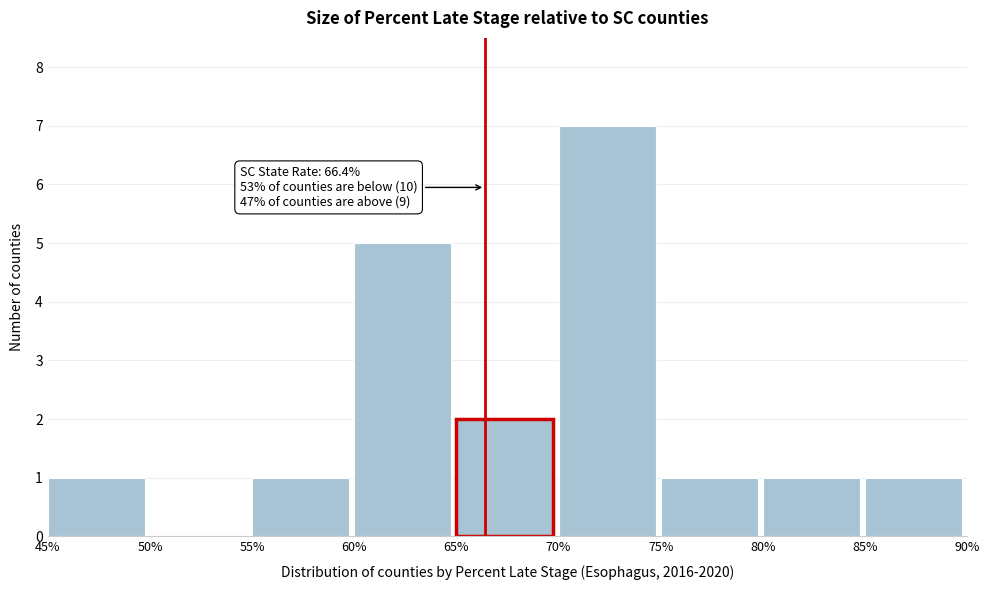

Which range on the x-axis has the tallest bar?

70% to 75%